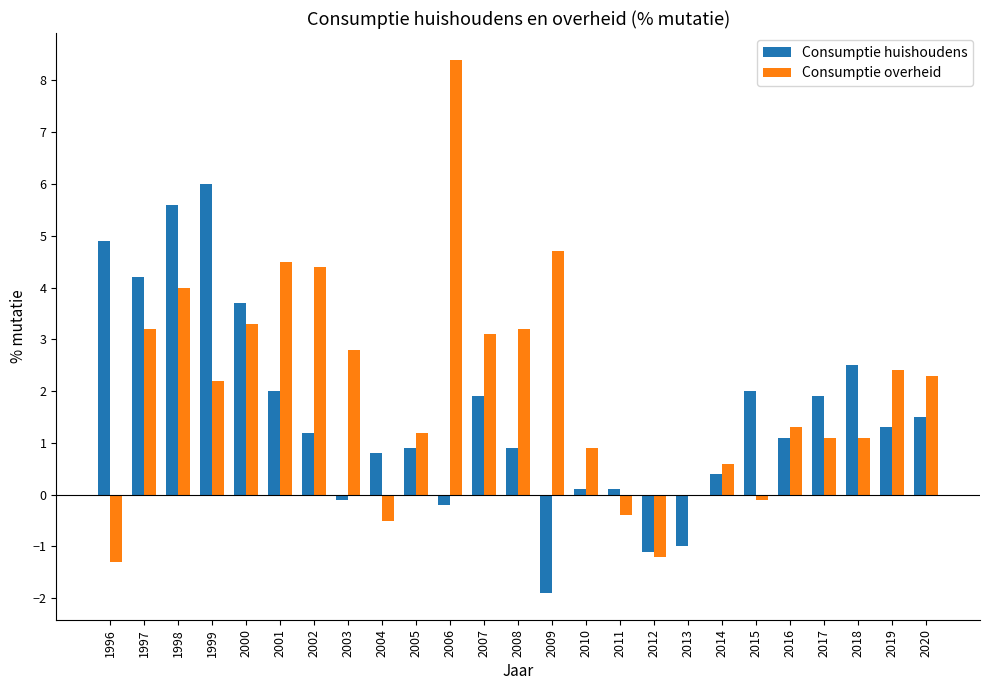

Are the bars horizontal?

No